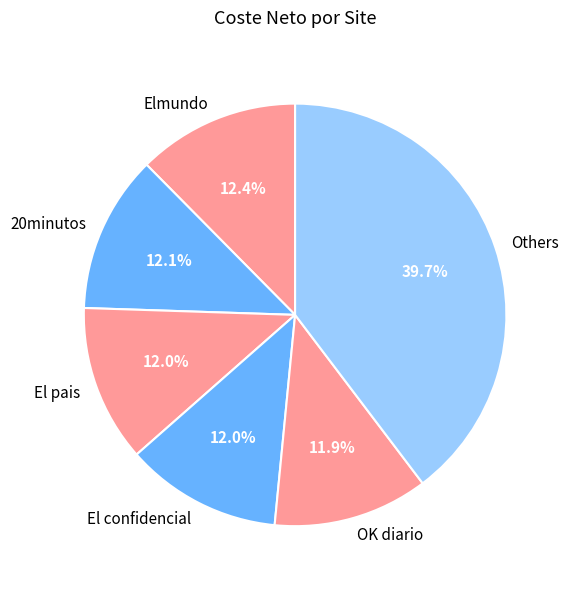

Does any single category account for the majority?

No